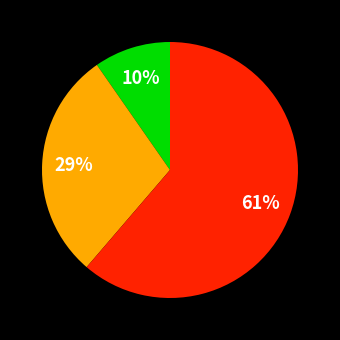

To the nearest percent, what is the average slice percentage?

33%